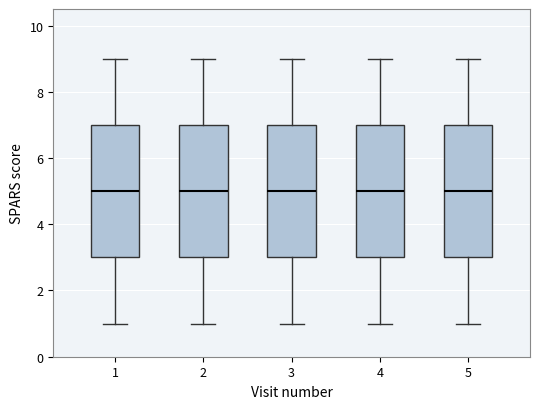

Reading left to right, transcribe this box plot: for each box, give where its median line is, the range the box spans, and where its two whiskers end, as read against the y-axis. The values are not printed on the chart, so give them approximately, as read against the axis.

1: median 5, box 3 to 7, whiskers 1 to 9
2: median 5, box 3 to 7, whiskers 1 to 9
3: median 5, box 3 to 7, whiskers 1 to 9
4: median 5, box 3 to 7, whiskers 1 to 9
5: median 5, box 3 to 7, whiskers 1 to 9